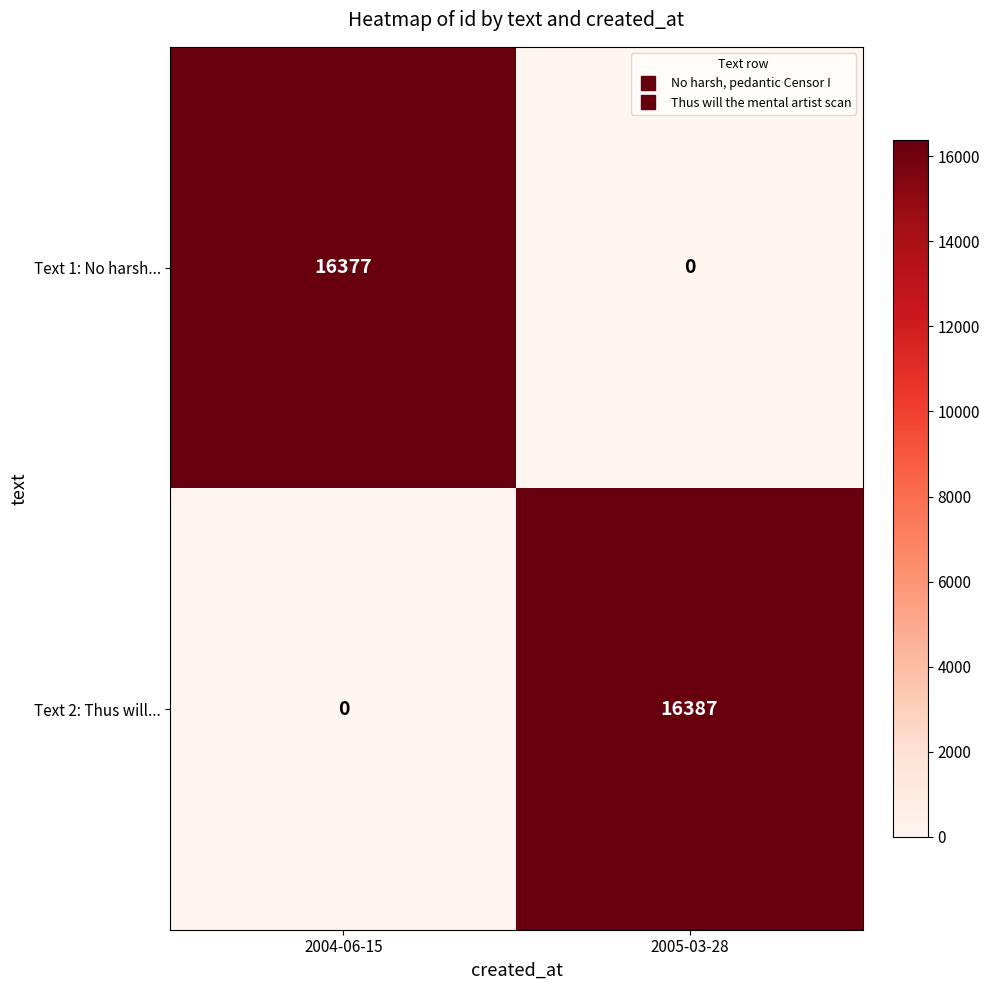

What is the difference between the Text 2: Thus will... values at 2005-03-28 and 2004-06-15?

16387